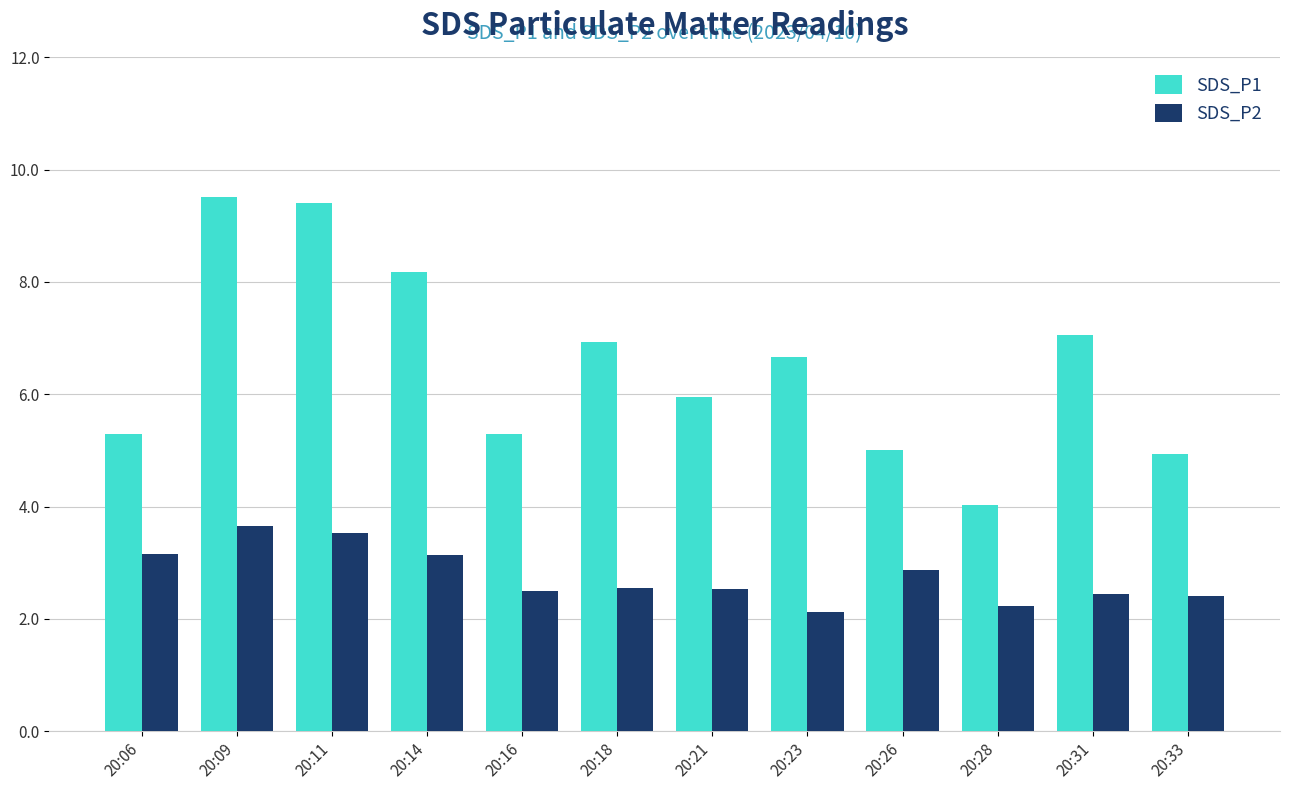

What is the maximum value shown in the chart?

9.5